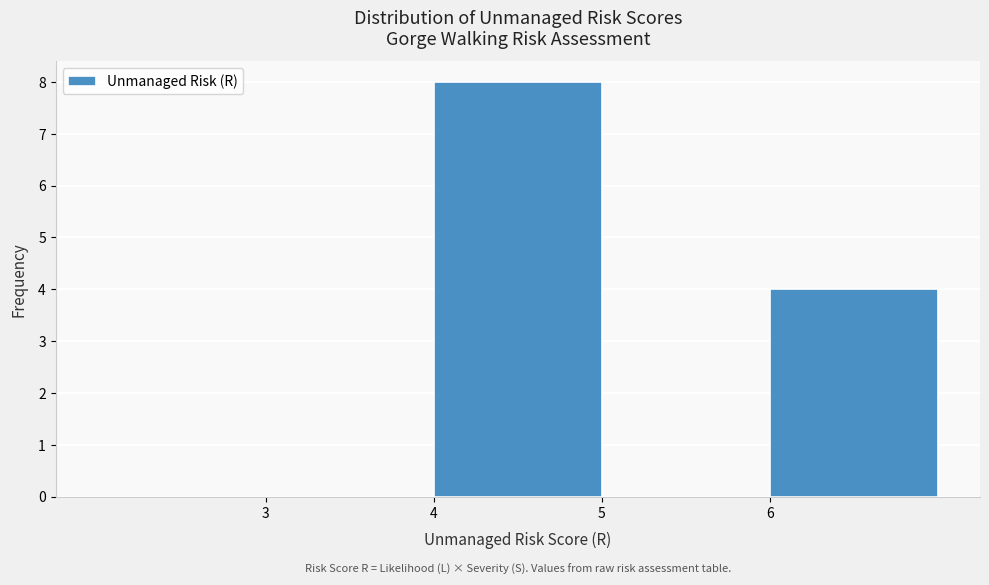

What is the height of the bar covering 4 to 5 on the x-axis? The values are not printed on the chart, so give them approximately, as read against the axis.

8